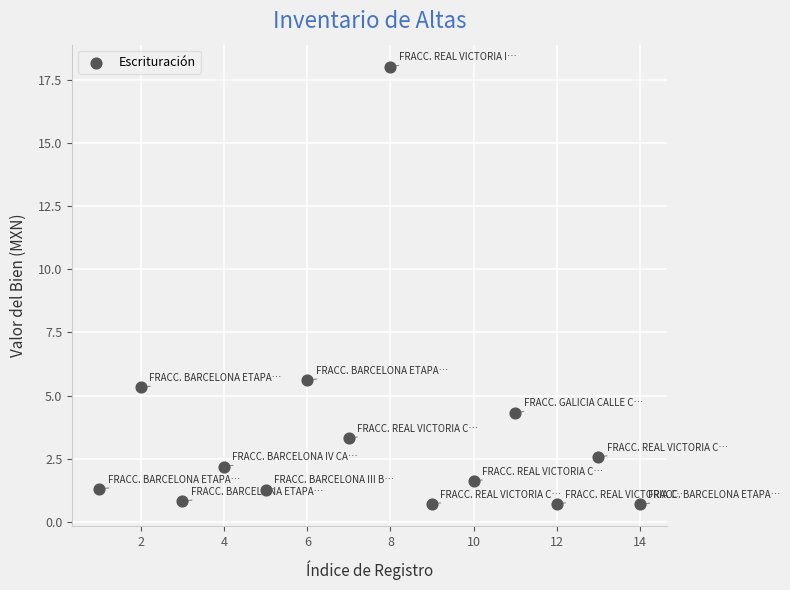

What is the range of X values (max minus min)?

13.0